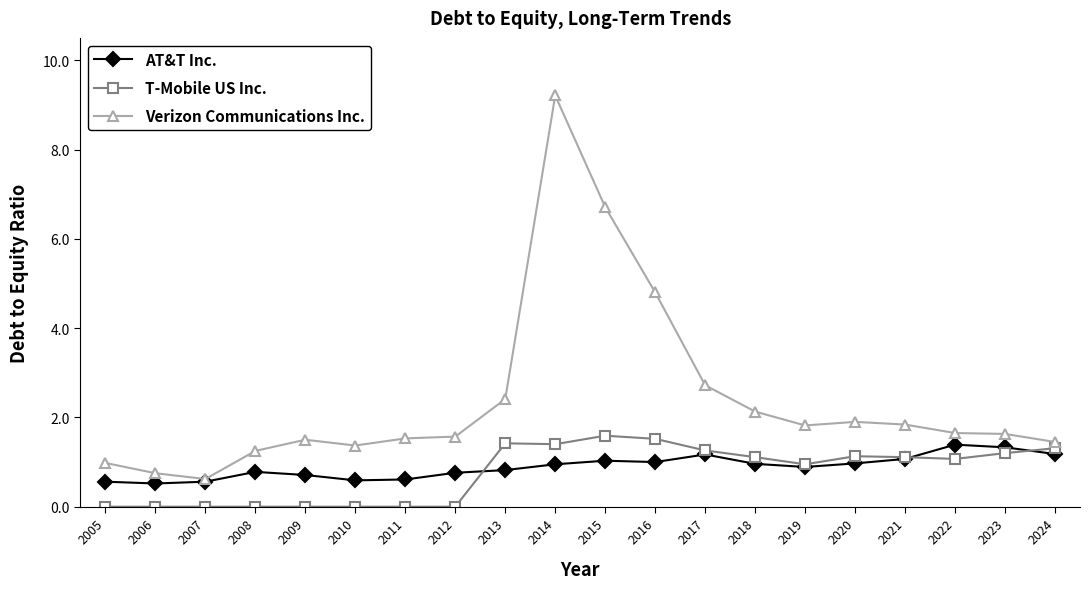

What is the minimum value for AT&T Inc.?

0.5